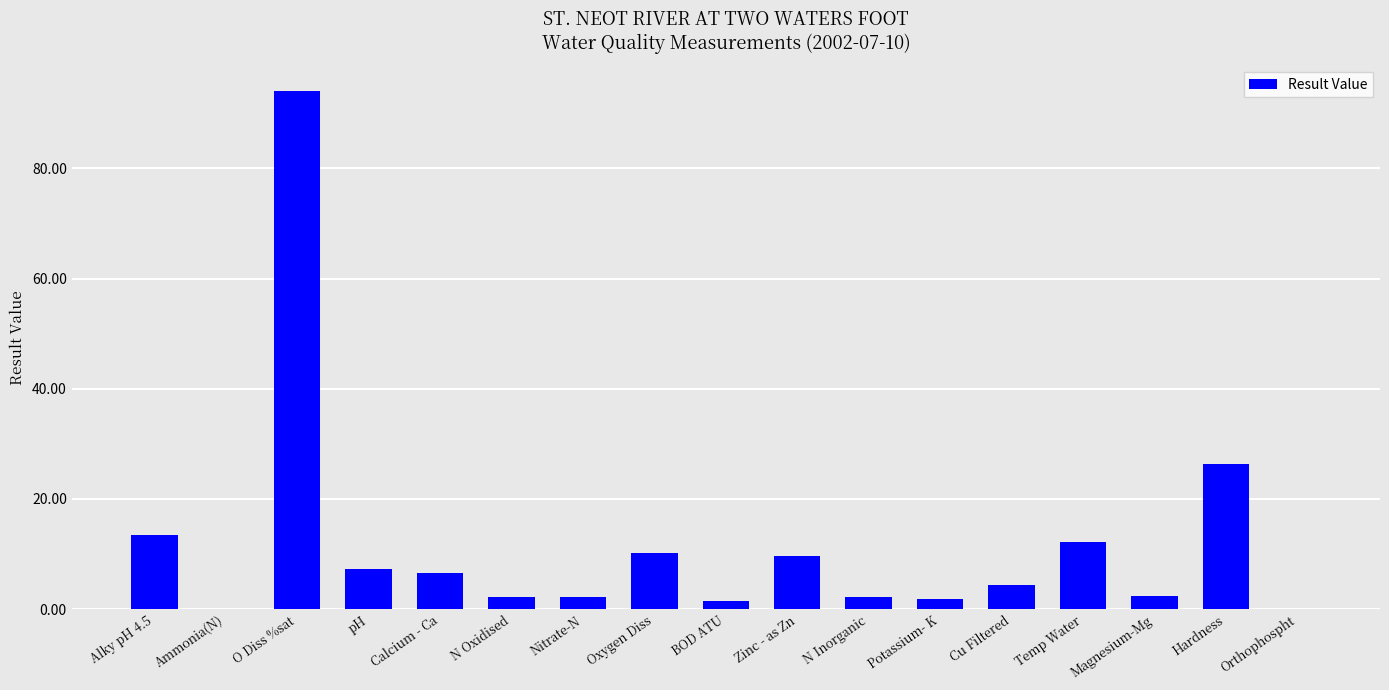

What is the sum of the values at N Inorganic and pH?

9.5